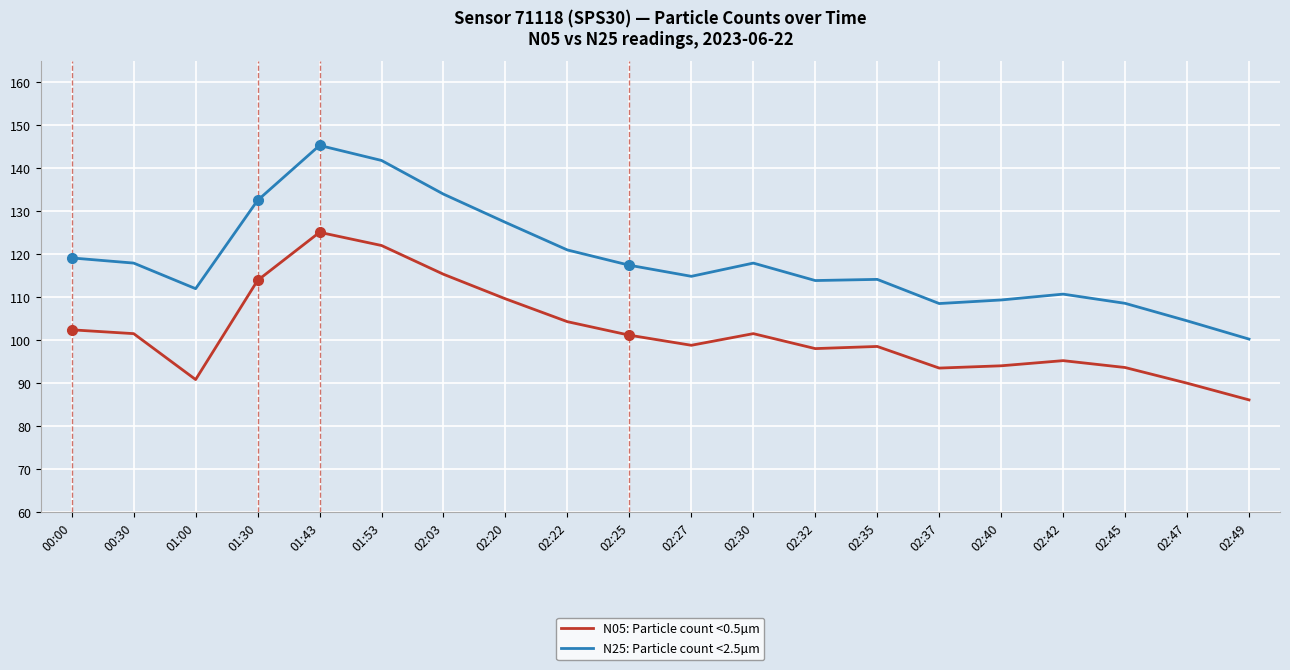

Which category has the highest value in the N05: Particle count <0.5µm series?

01:43